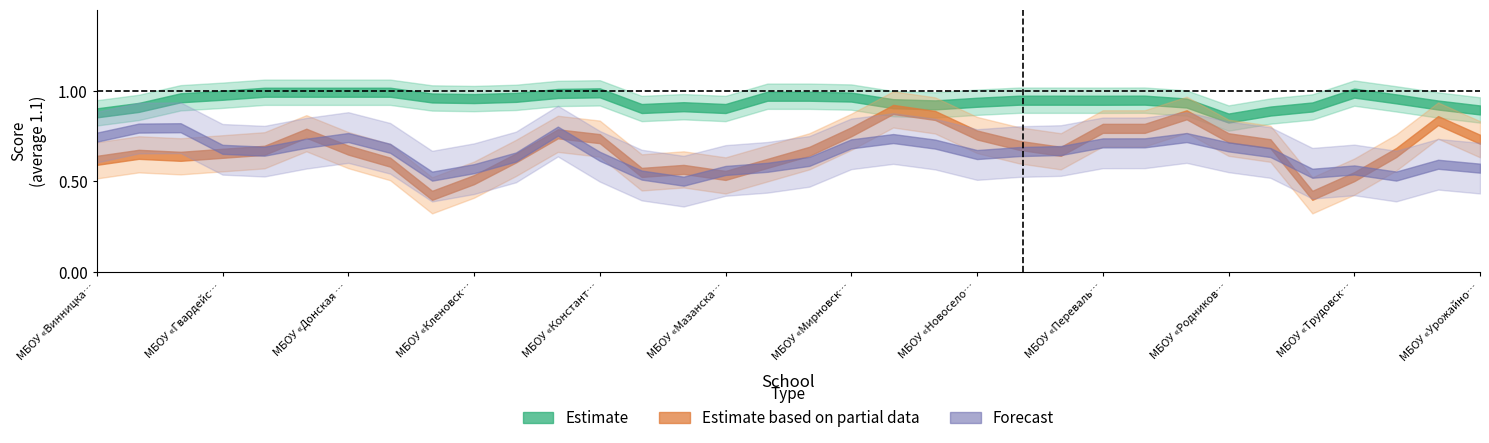

At МБОУ «Кольчугинская школа №2», list the series in order from largest to smallest.

Estimate, Estimate based on partial data, Forecast